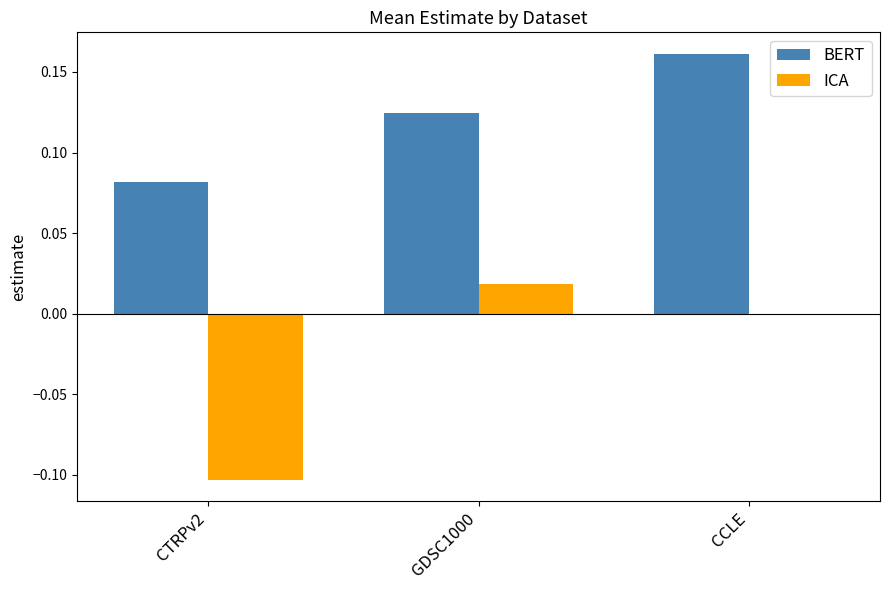

Is the value of BERT at CCLE greater than the value of ICA at CTRPv2?

Yes